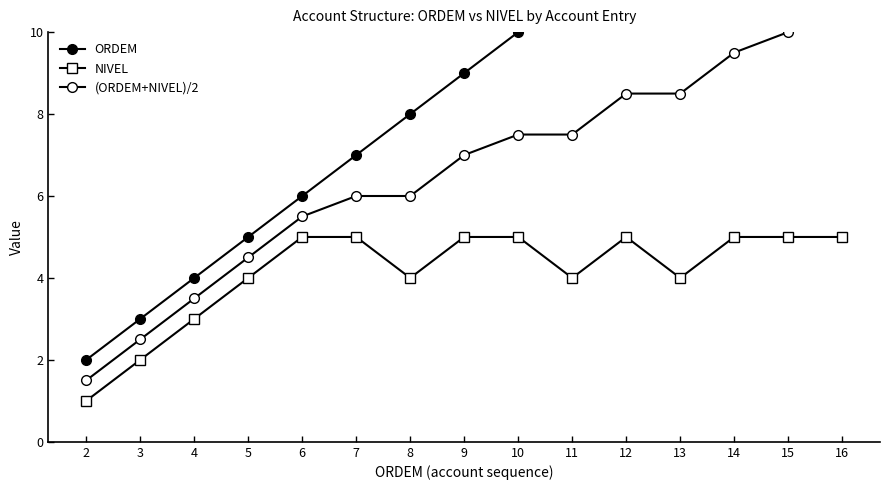

How many categories are shown in the chart?

15